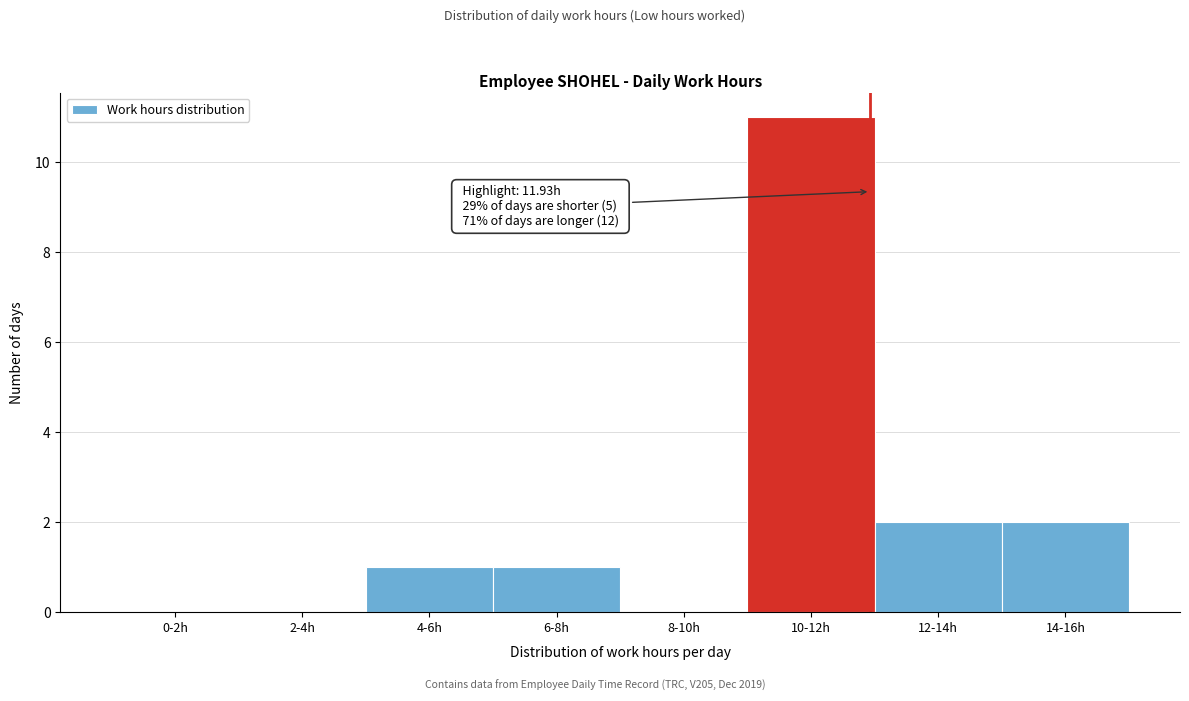

Reading right to left, what are all the values shown in this chart?

14-16h=2	12-14h=2	10-12h=11	8-10h=0	6-8h=1	4-6h=1	2-4h=0	0-2h=0